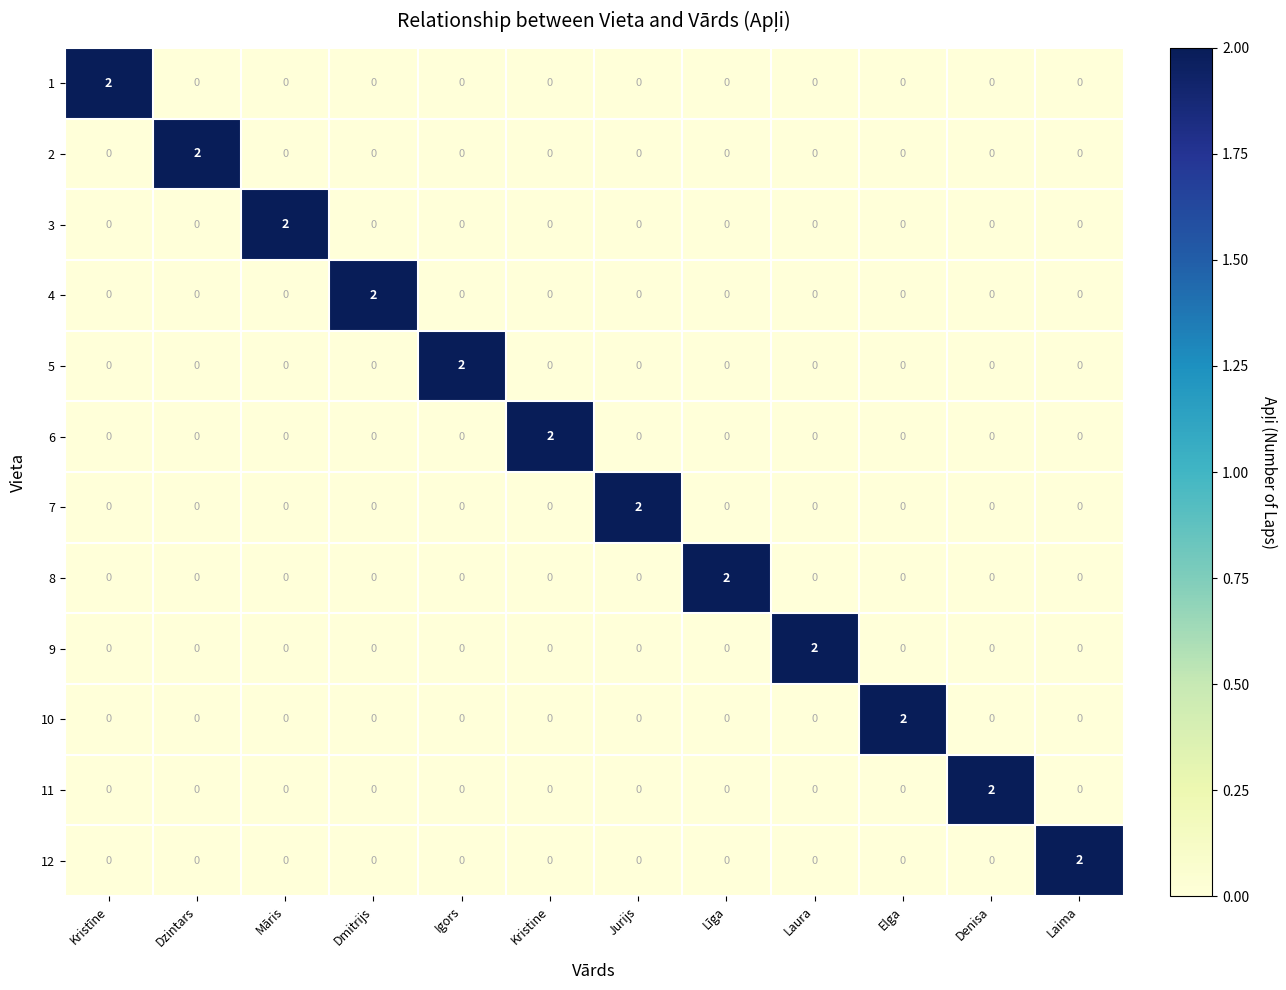

Is it true that 1 equals 1 at Kristīne?

False